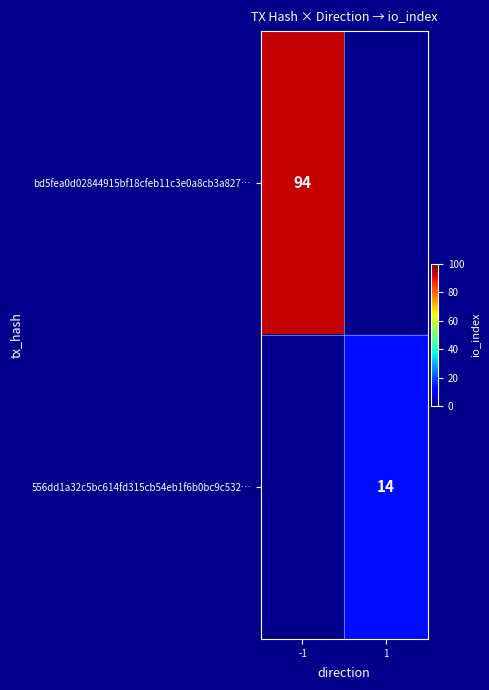

The bd5fea0d02844915bf18cfeb11c3e0a8cb3a827… series shows 19 at -1. True or false?

False